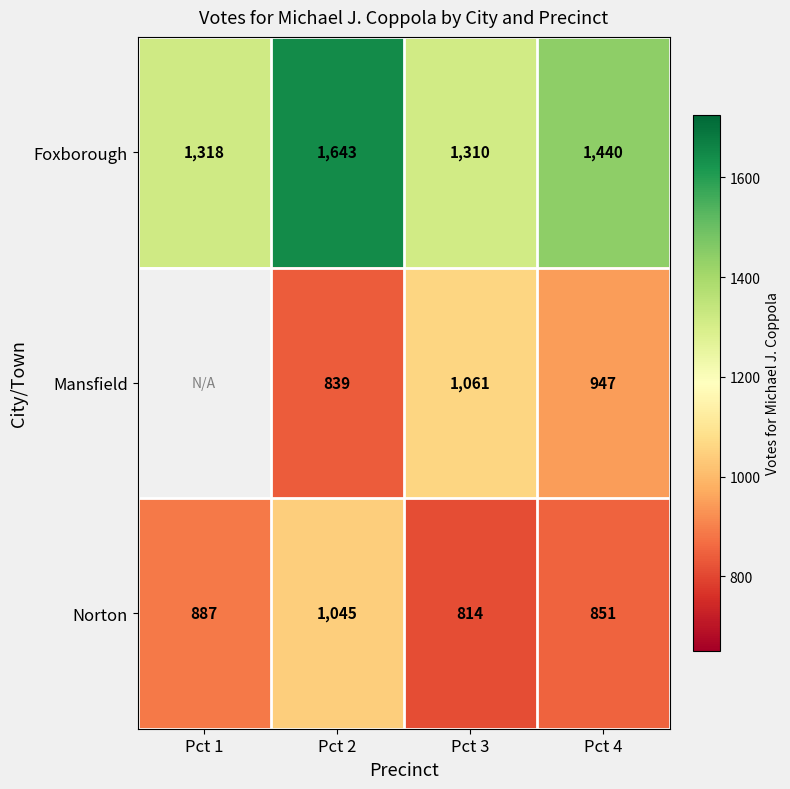

Count the number of categories in the chart.

4